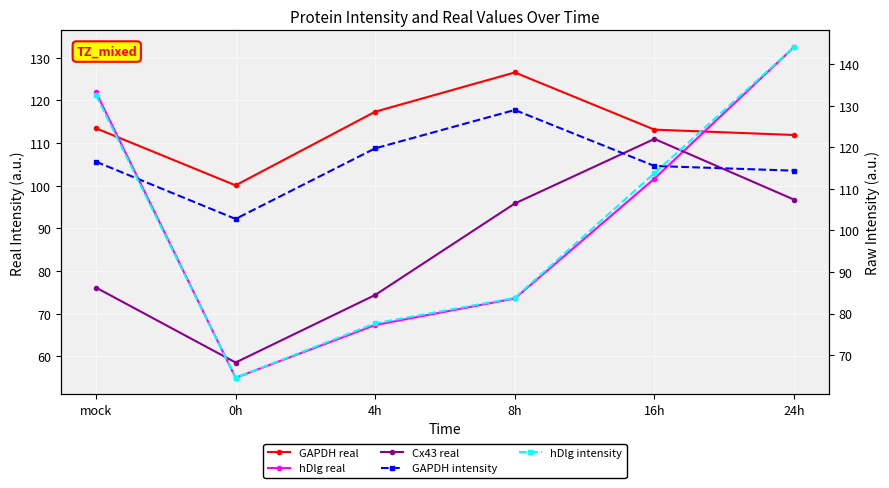

What are all the series names shown in the legend?

GAPDH real, hDlg real, Cx43 real, GAPDH intensity, hDlg intensity